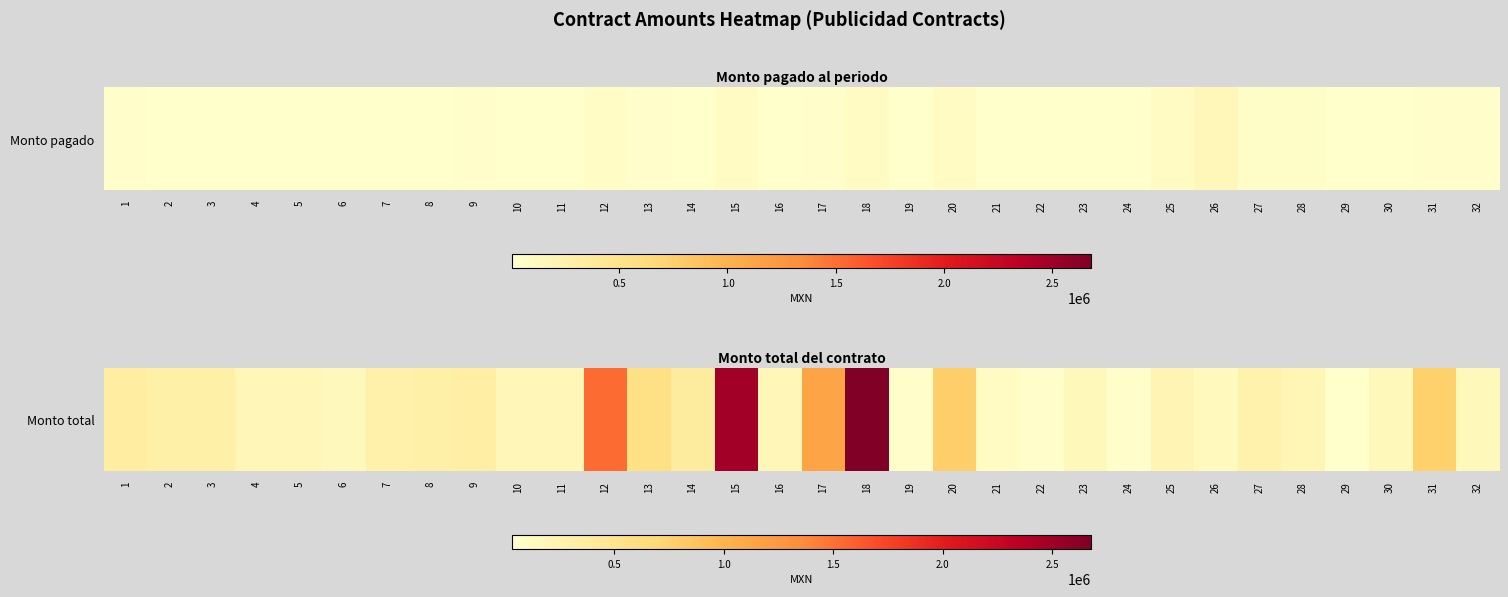

Rank the categories by value from highest to lowest.

18, 15, 12, 17, 20, 31, 13, 14, 1, 9, 2, 3, 8, 7, 27, 25, 28, 4, 5, 10, 11, 16, 23, 30, 32, 6, 26, 21, 19, 22, 24, 29